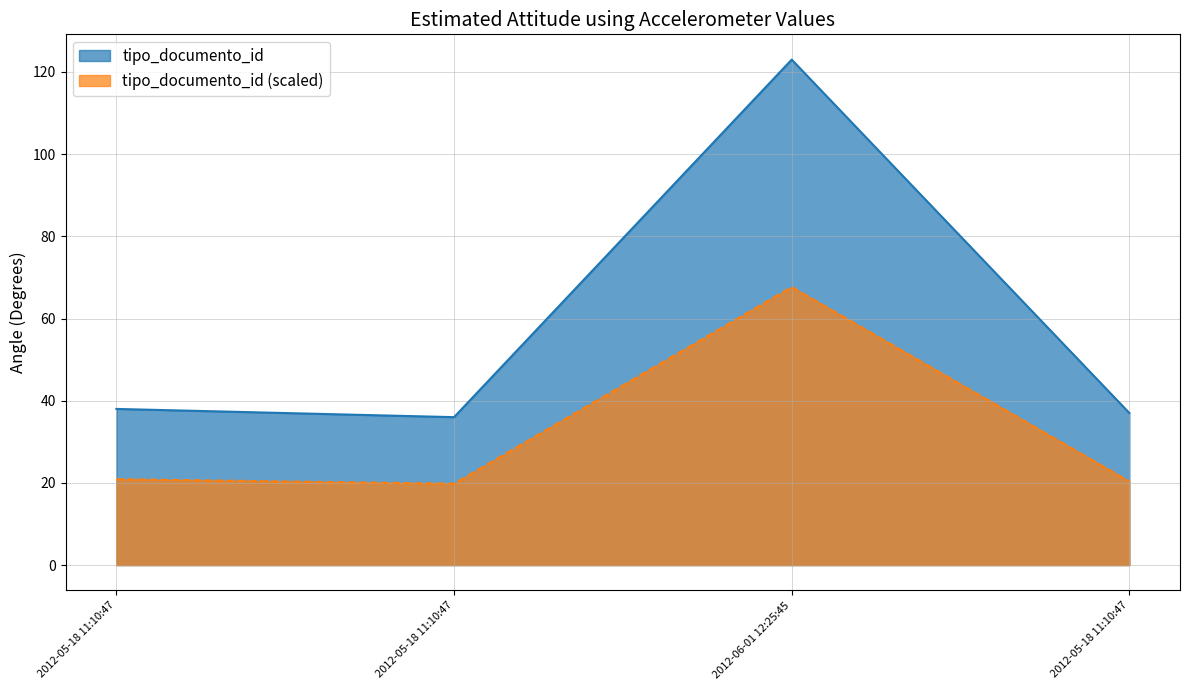

What is the maximum value shown in the chart?

123.0